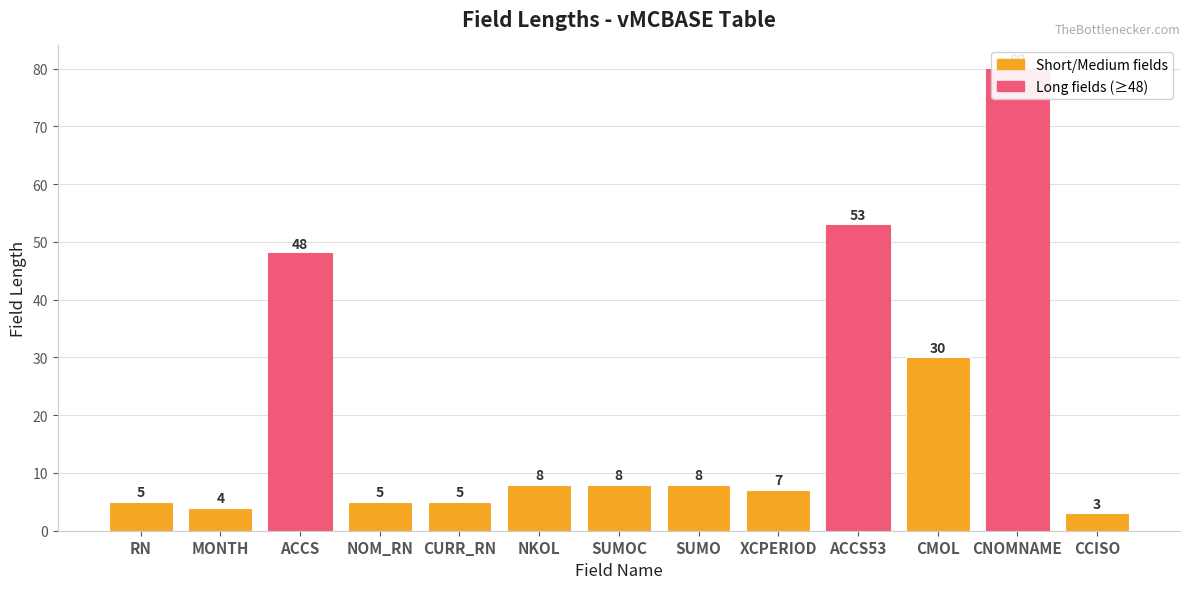

Between CURR_RN and CNOMNAME, which is larger?

CNOMNAME